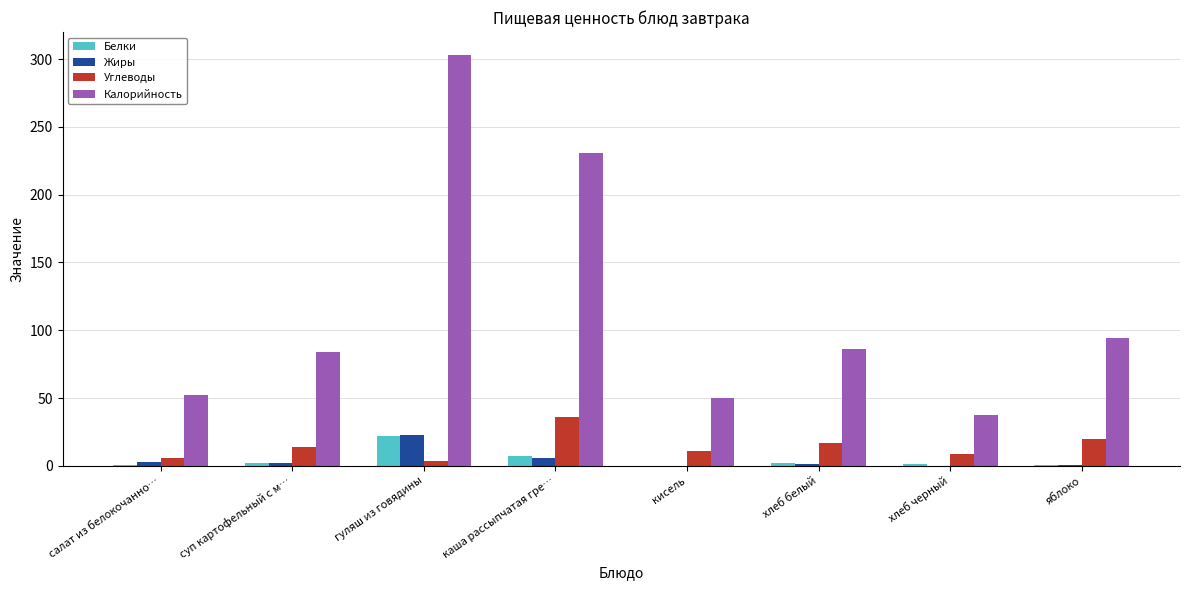

What is the approximate value of Углеводы at салат из белокочанно…?

5.4